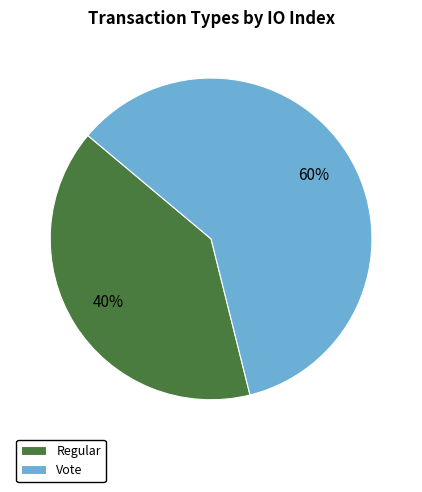

Is the sum of Vote and Regular greater than half?

Yes